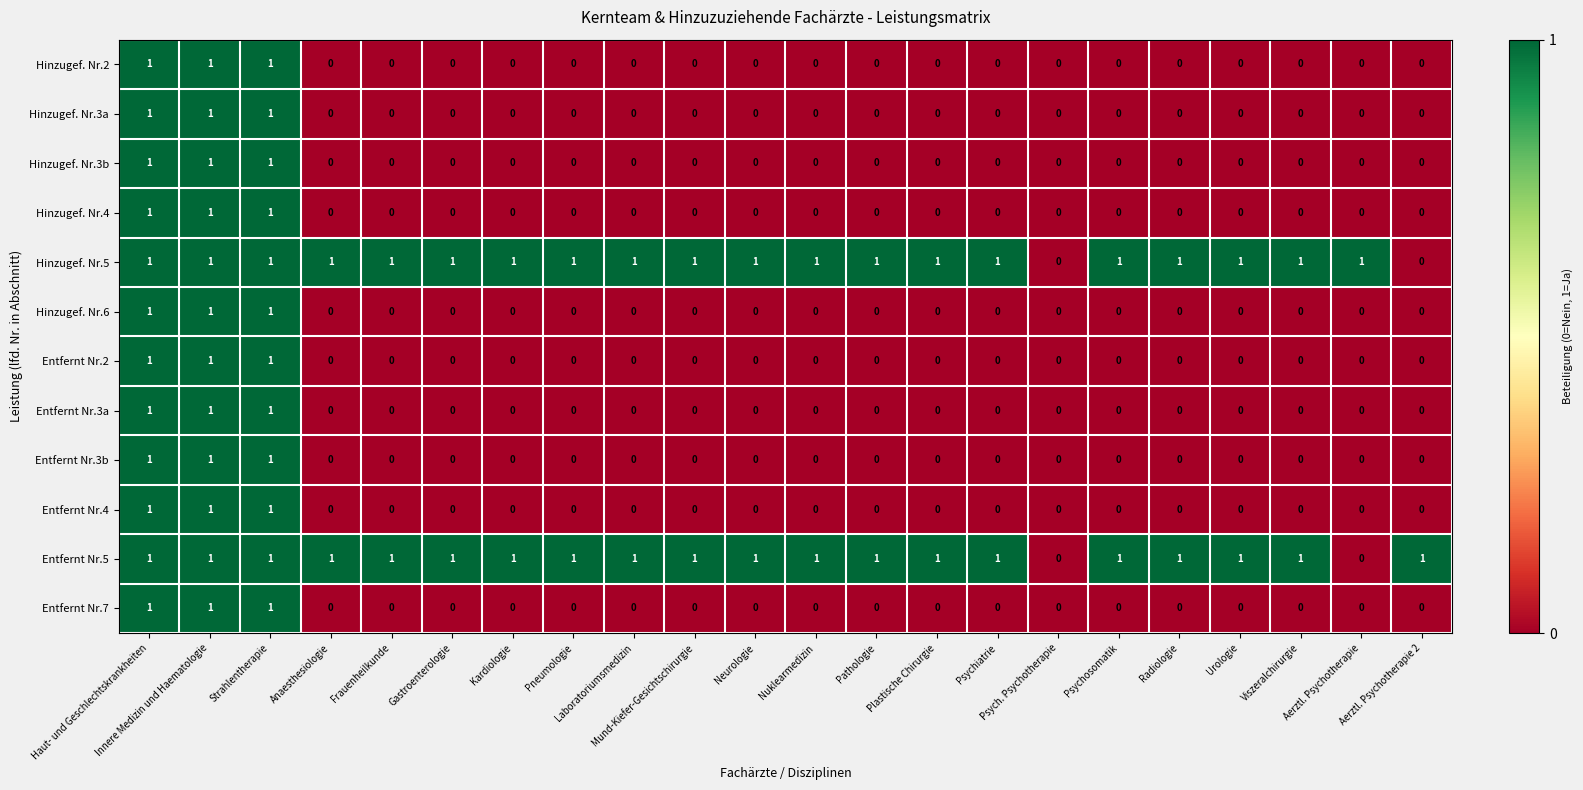

Count the Entfernt Nr.4 values in the range 0 to 1.

22